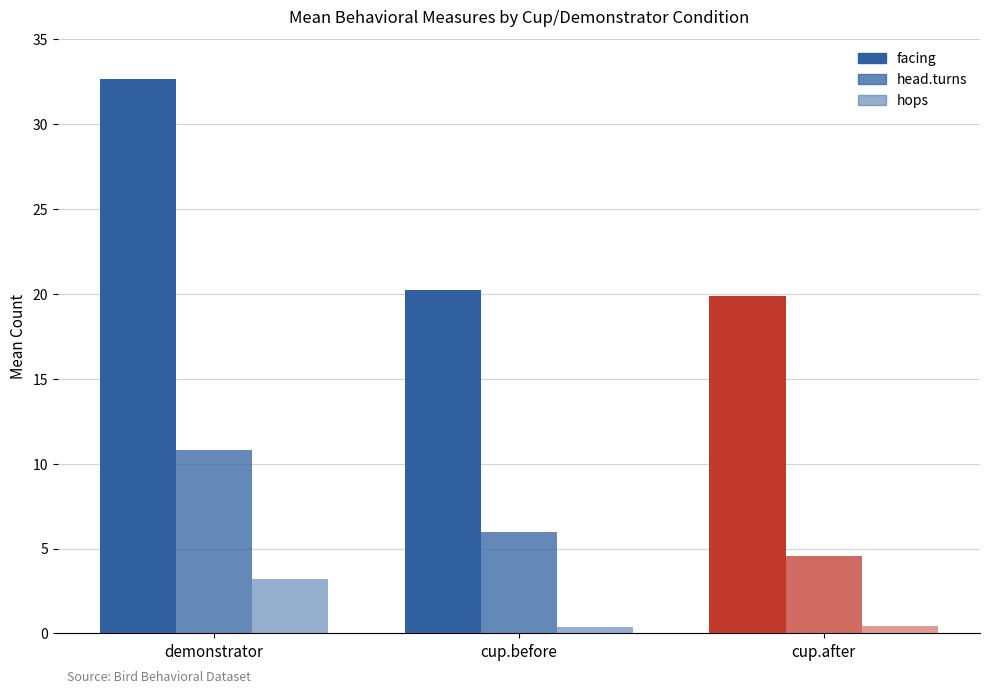

Count the number of data series in this chart.

3